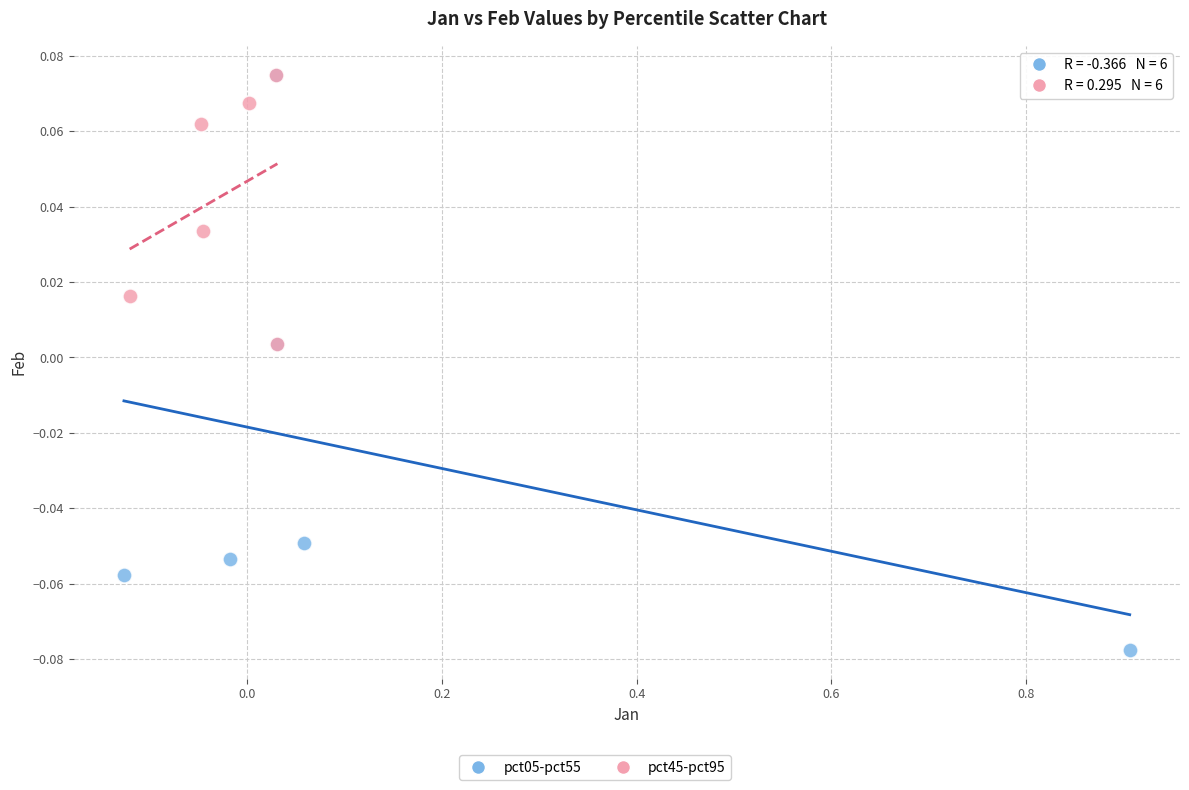

Which series contains the lowest Y value?

pct05-pct55